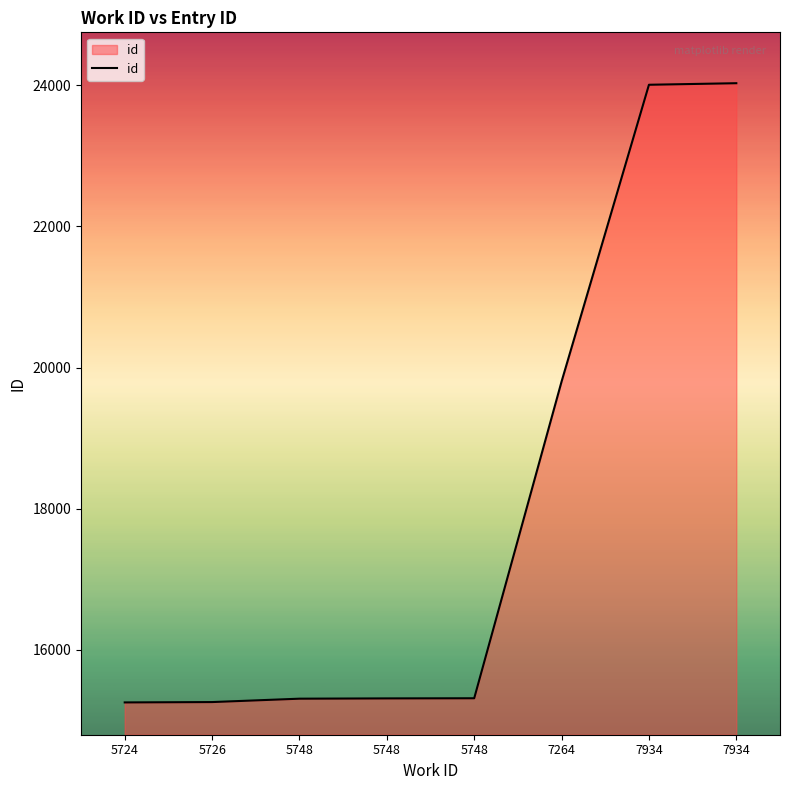

Reading right to left, list all the values displayed in this chart.

24029	24007	19802	15314	15312	15308	15260	15255